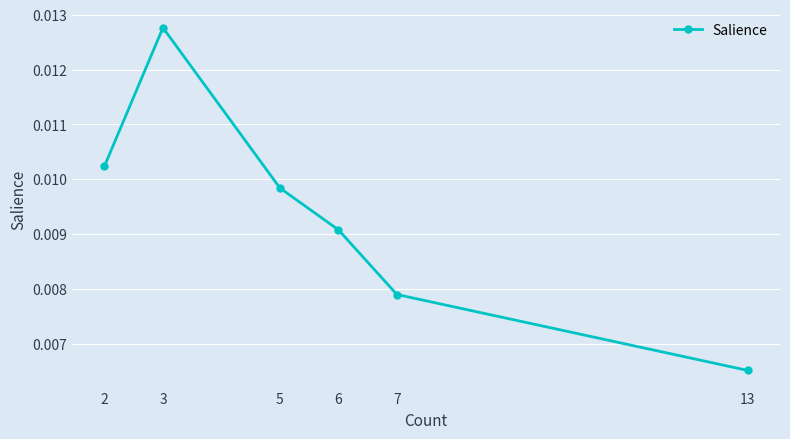

List the labels in order of value, smallest first.

13, 7, 6, 5, 2, 3